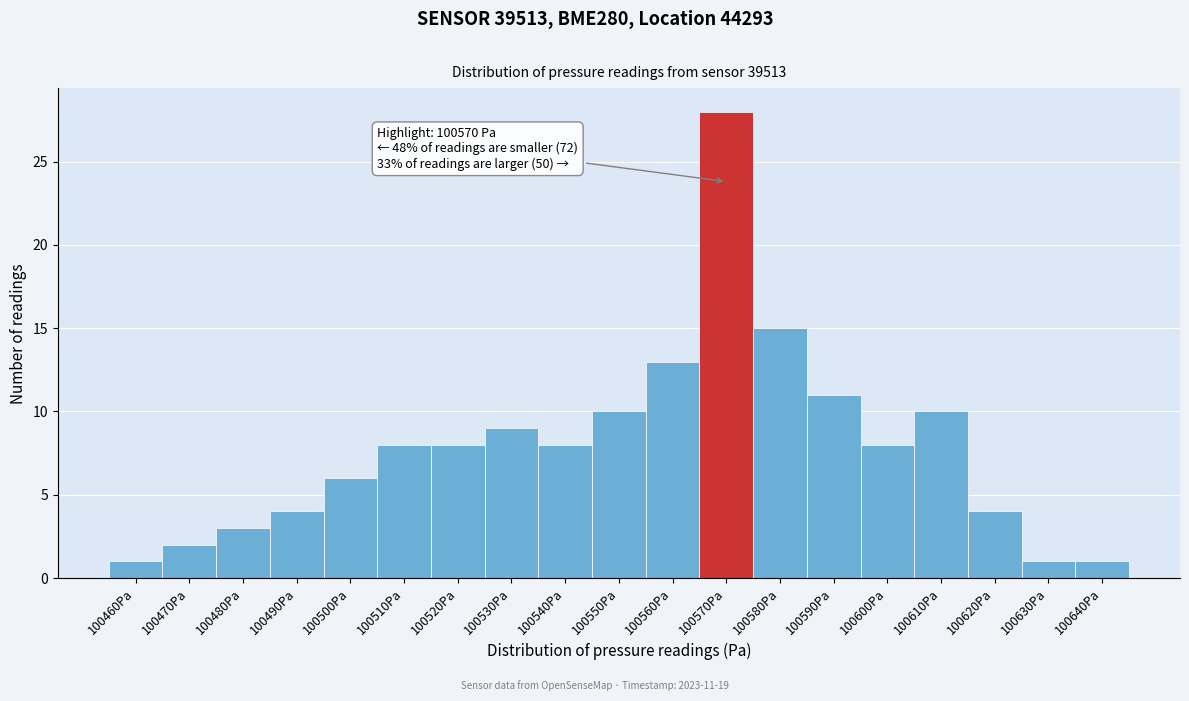

Reading right to left, transcribe all the data shown in this chart.

1	1	4	10	8	11	15	28	13	10	8	9	8	8	6	4	3	2	1